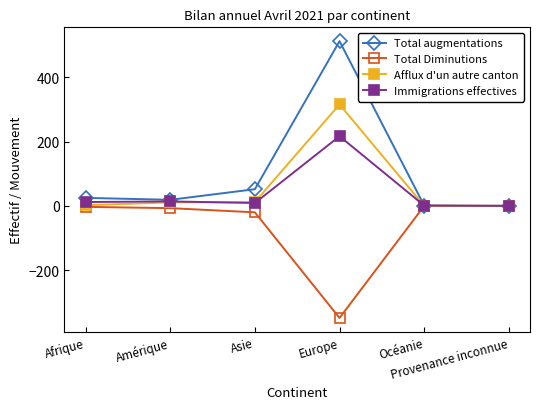

What position from the right is Afrique?

6